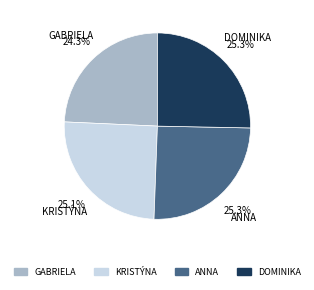

Is there a majority slice in this chart?

No